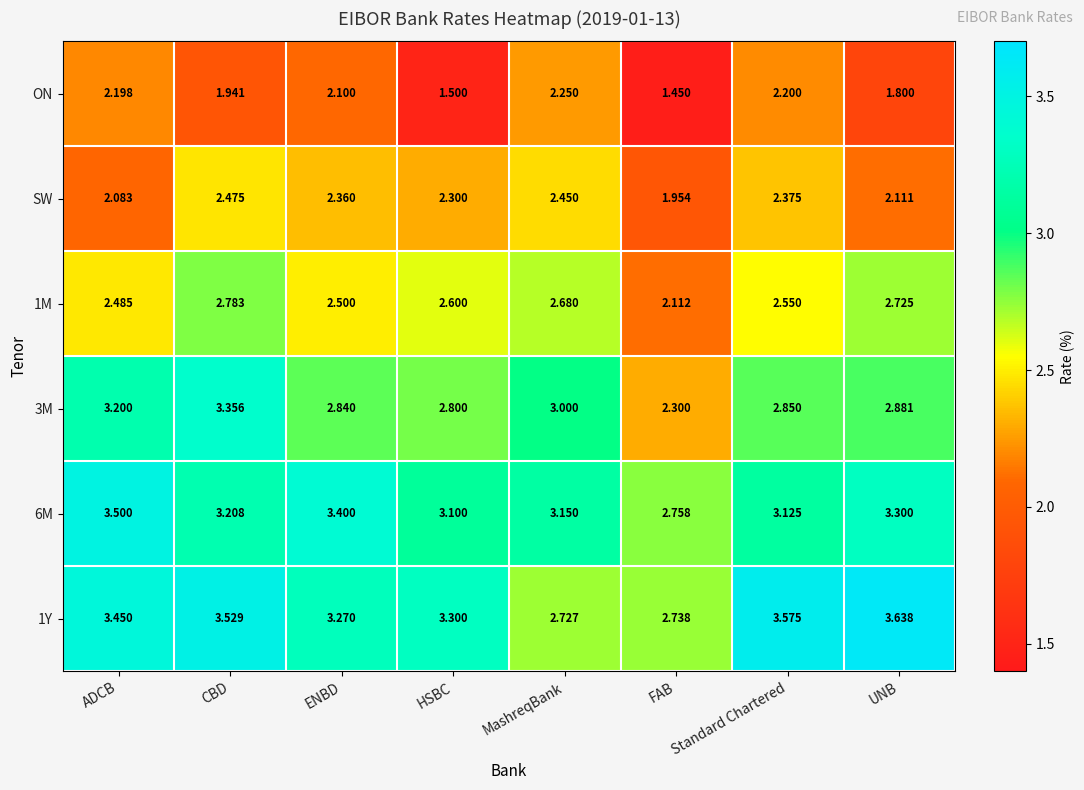

Which category has the highest value in the 6M series?

ADCB